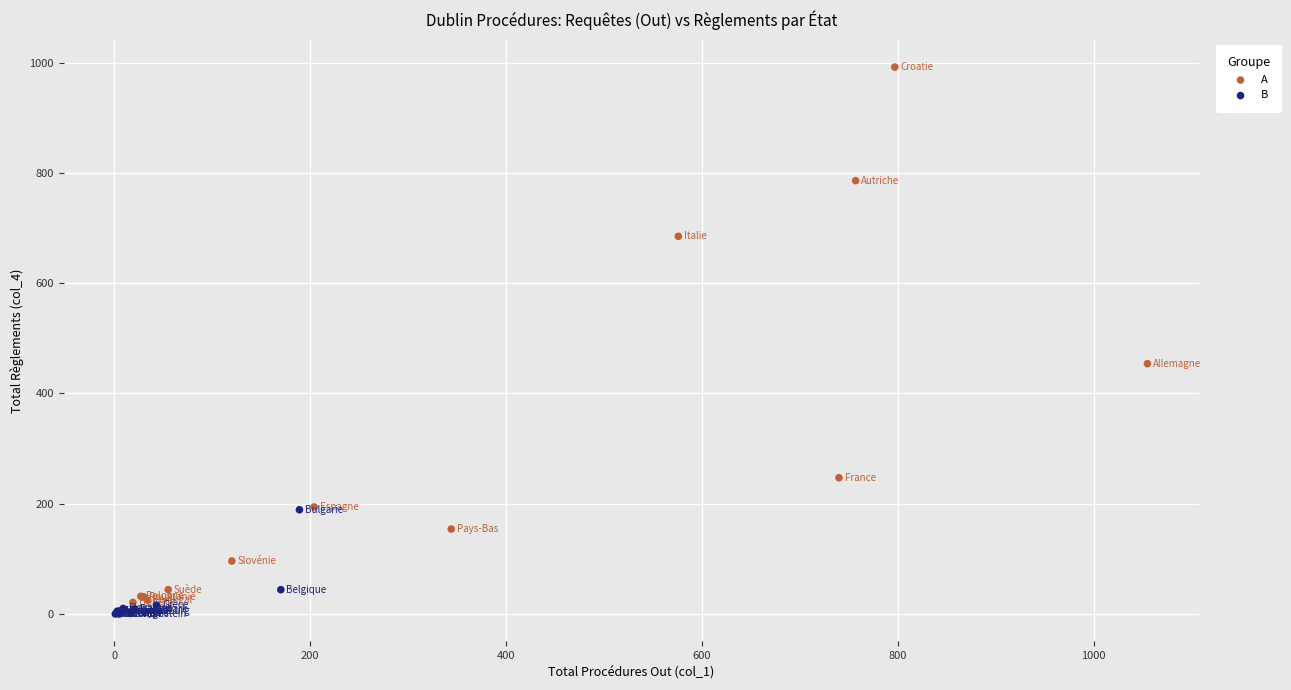

What are all the series names shown in the legend?

A, B